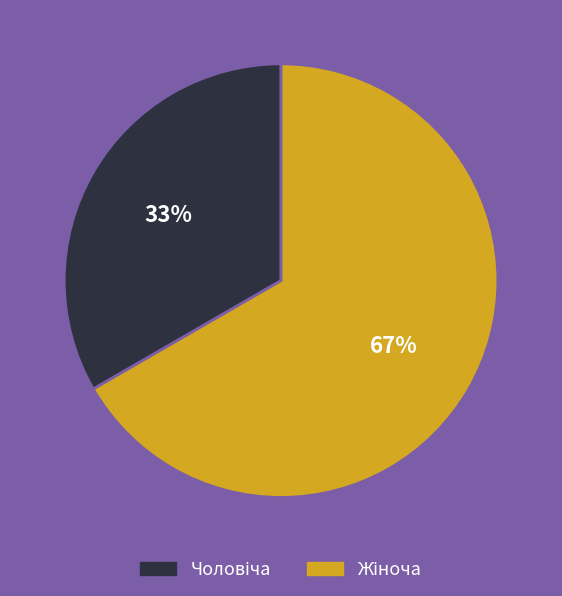

To the nearest percent, what is the average slice percentage?

50%